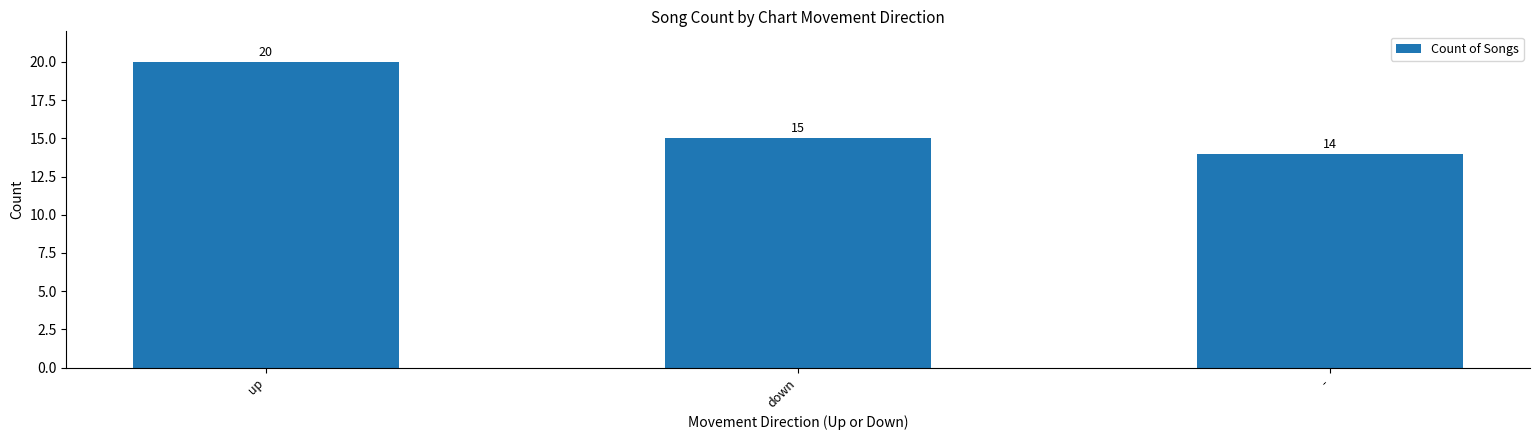

What is the ratio of the value at up to the value at -?

1.4